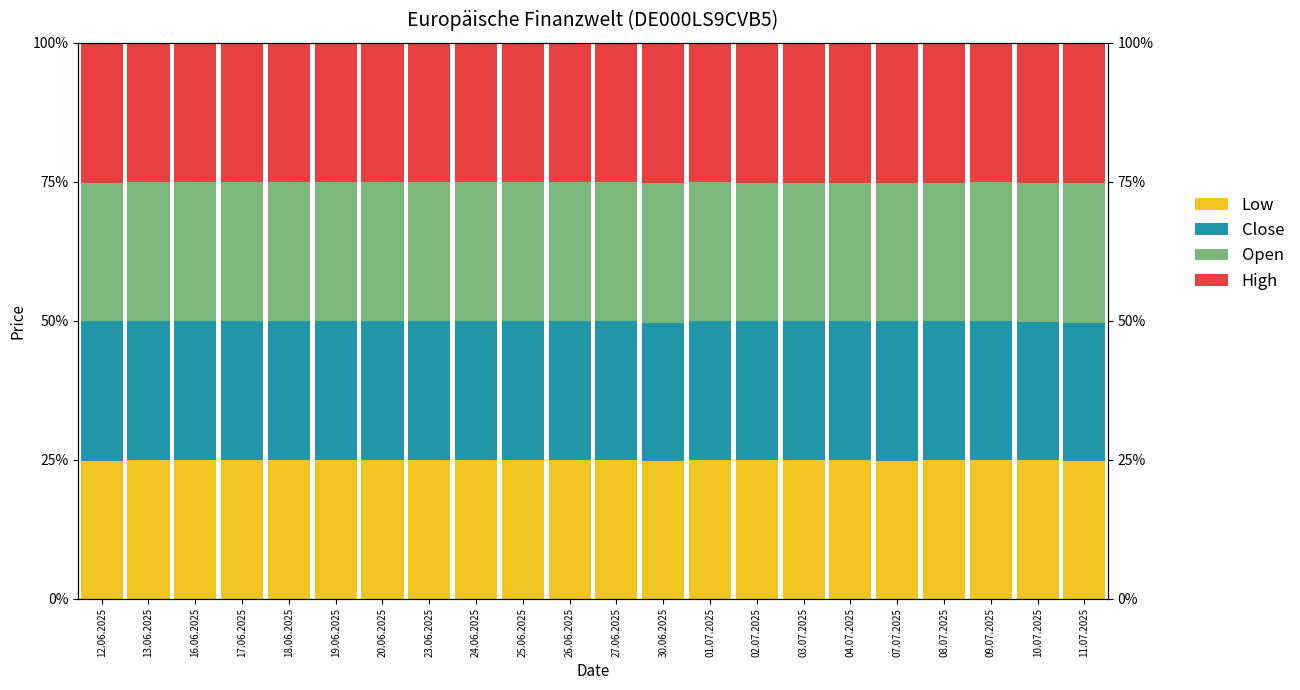

Reading left to right, transcribe all the data shown in this chart.

Low: 12.06.2025=24.8	13.06.2025=24.9	16.06.2025=24.9	17.06.2025=24.9	18.06.2025=24.9	19.06.2025=25.0	20.06.2025=24.9	23.06.2025=25.0	24.06.2025=24.9	25.06.2025=24.9	26.06.2025=24.9	27.06.2025=24.9	30.06.2025=24.8	01.07.2025=24.9	02.07.2025=24.9	03.07.2025=24.9	04.07.2025=24.9	07.07.2025=24.8	08.07.2025=24.9	09.07.2025=24.9	10.07.2025=24.9	11.07.2025=24.7
Close: 12.06.2025=25.1	13.06.2025=25.0	16.06.2025=25.1	17.06.2025=25.0	18.06.2025=25.0	19.06.2025=25.0	20.06.2025=25.0	23.06.2025=25.0	24.06.2025=25.0	25.06.2025=25.0	26.06.2025=25.0	27.06.2025=25.0	30.06.2025=24.8	01.07.2025=25.0	02.07.2025=25.1	03.07.2025=25.1	04.07.2025=25.1	07.07.2025=25.1	08.07.2025=25.1	09.07.2025=25.0	10.07.2025=24.9	11.07.2025=24.8
Open: 12.06.2025=24.8	13.06.2025=24.9	16.06.2025=24.9	17.06.2025=25.0	18.06.2025=25.0	19.06.2025=25.0	20.06.2025=24.9	23.06.2025=25.0	24.06.2025=25.0	25.06.2025=25.0	26.06.2025=25.0	27.06.2025=25.0	30.06.2025=25.2	01.07.2025=25.0	02.07.2025=24.9	03.07.2025=24.9	04.07.2025=24.9	07.07.2025=24.9	08.07.2025=24.9	09.07.2025=25.0	10.07.2025=25.1	11.07.2025=25.2
High: 12.06.2025=25.3	13.06.2025=25.1	16.06.2025=25.1	17.06.2025=25.0	18.06.2025=25.1	19.06.2025=25.0	20.06.2025=25.1	23.06.2025=25.1	24.06.2025=25.1	25.06.2025=25.1	26.06.2025=25.1	27.06.2025=25.1	30.06.2025=25.2	01.07.2025=25.1	02.07.2025=25.1	03.07.2025=25.1	04.07.2025=25.1	07.07.2025=25.2	08.07.2025=25.2	09.07.2025=25.1	10.07.2025=25.1	11.07.2025=25.2